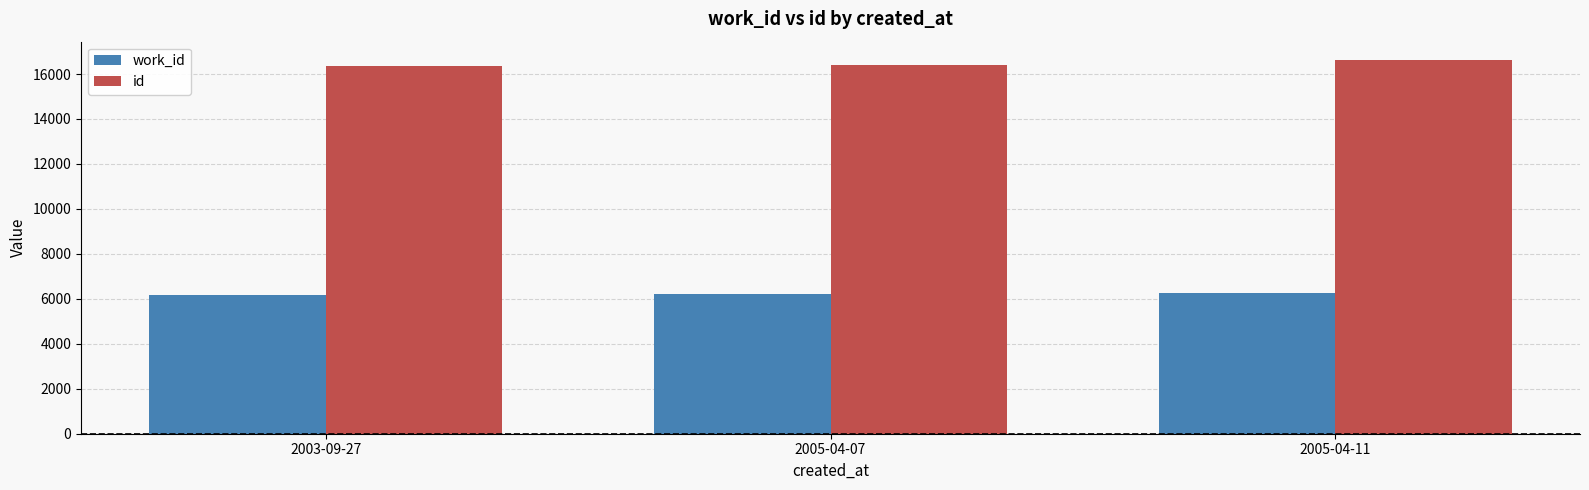

What is the maximum value for work_id?

6272